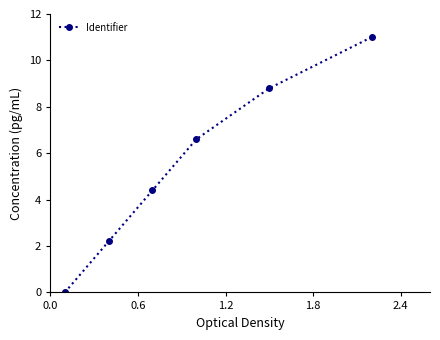

What is the value of the 6th point from the left?

11.0